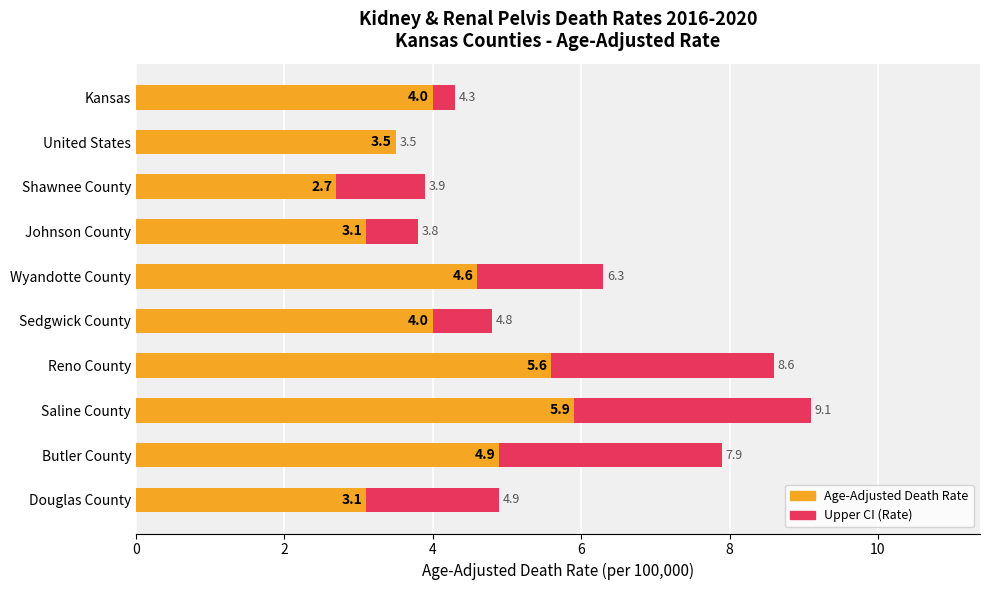

Is the value of Age-Adjusted Death Rate at Kansas greater than the value of Upper CI (Rate) at Sedgwick County?

No